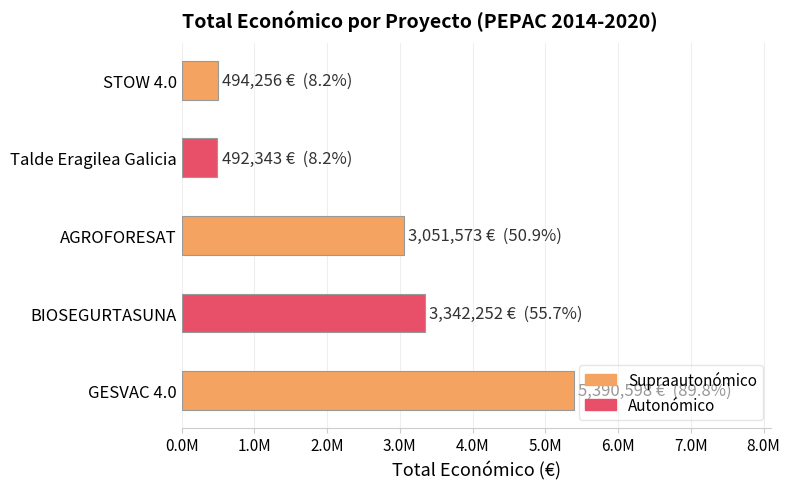

Does the chart contain any negative values?

No